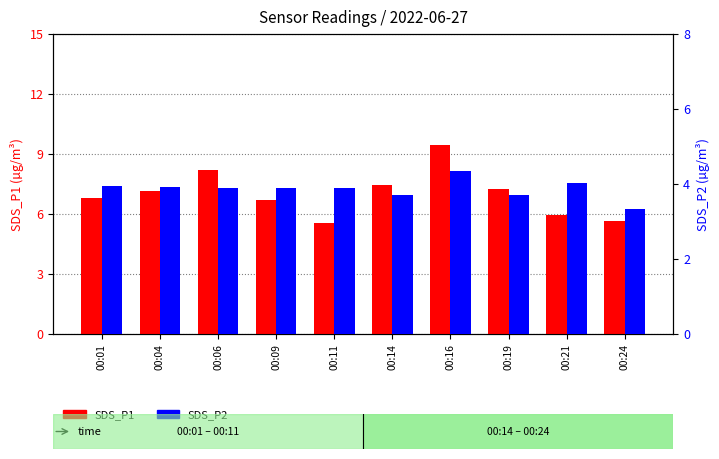

What is the difference between the highest and lowest values at 00:04?

3.2